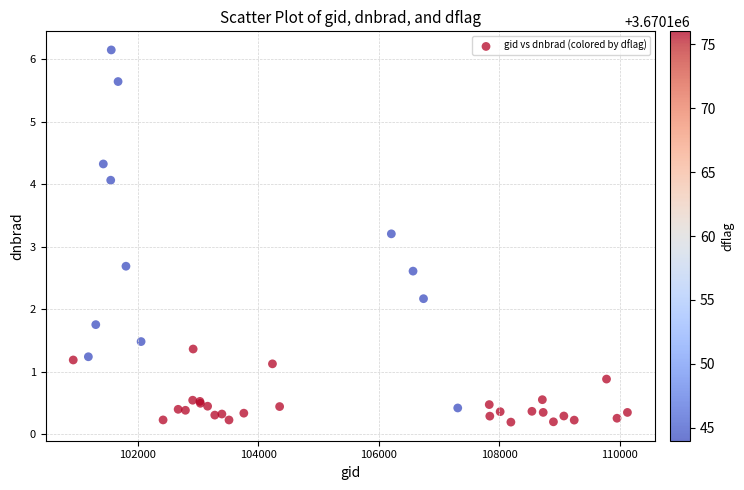

What Y value in the scatter plot is closest to 3?

3.2